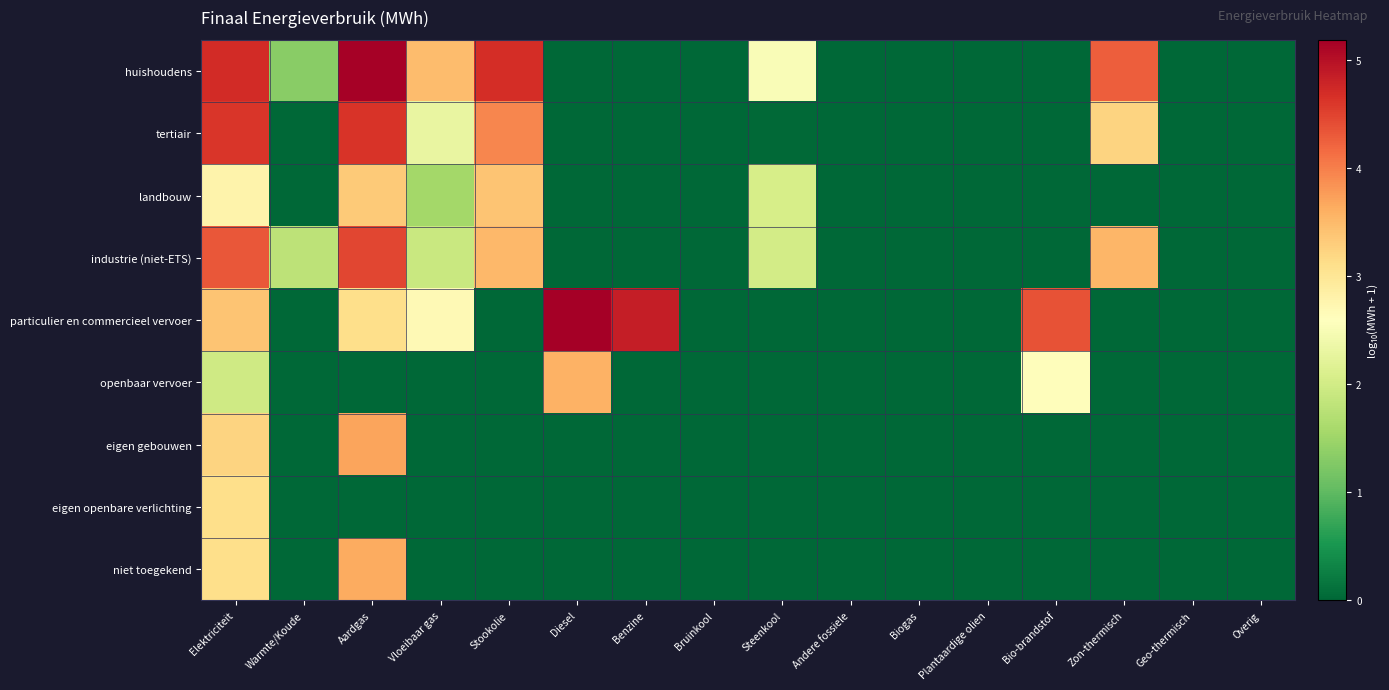

Count the number of data series in this chart.

9